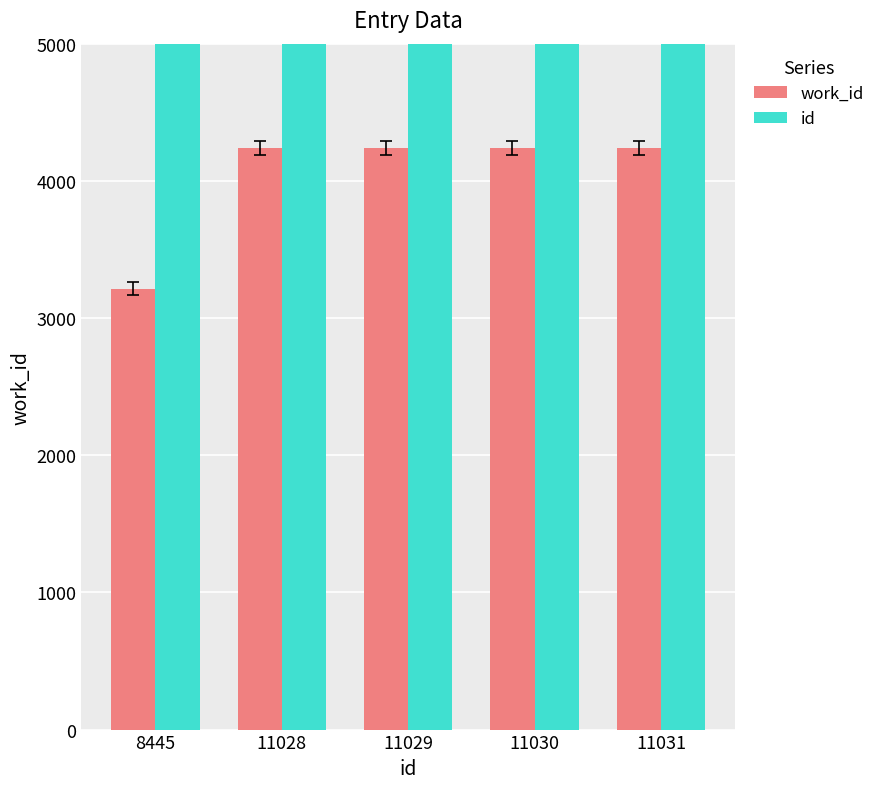

Reading right to left, extract all data points from this chart.

work_id: 4239	4239	4239	4239	3215
id: 11031	11030	11029	11028	8445